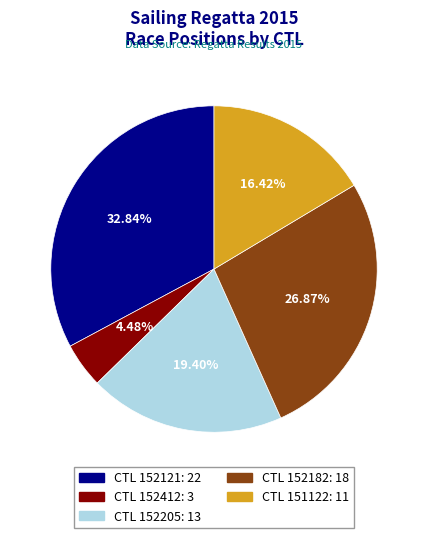

Is there any slice that represents more than half of the pie?

No